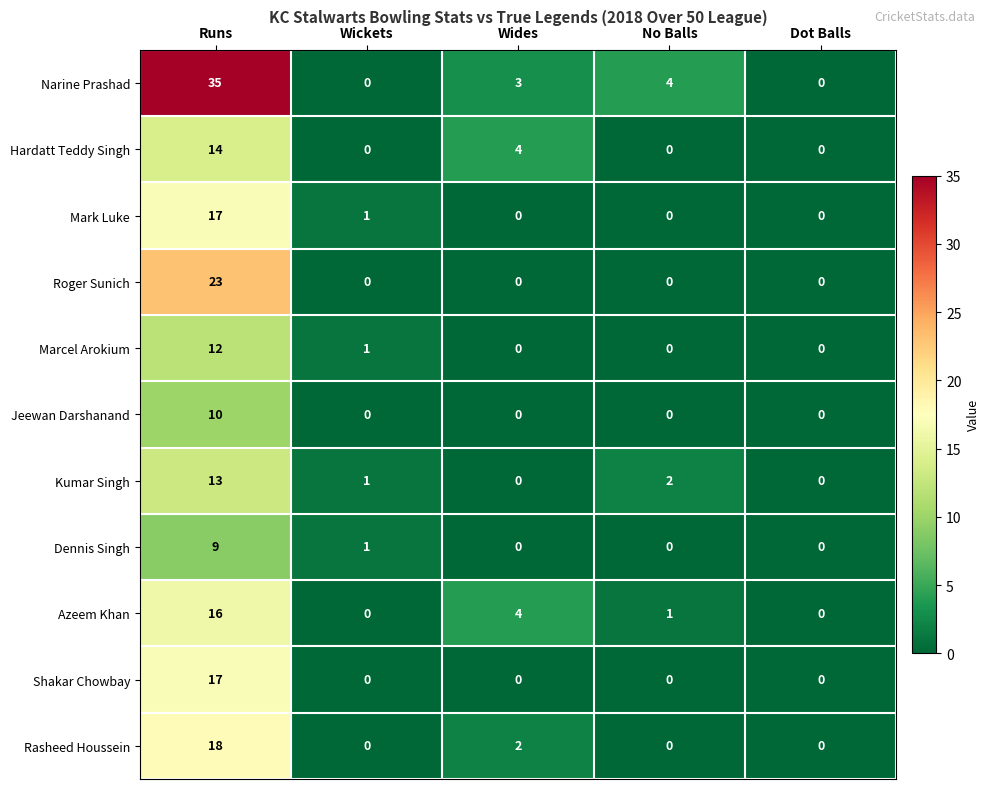

How many series are shown in this chart?

11